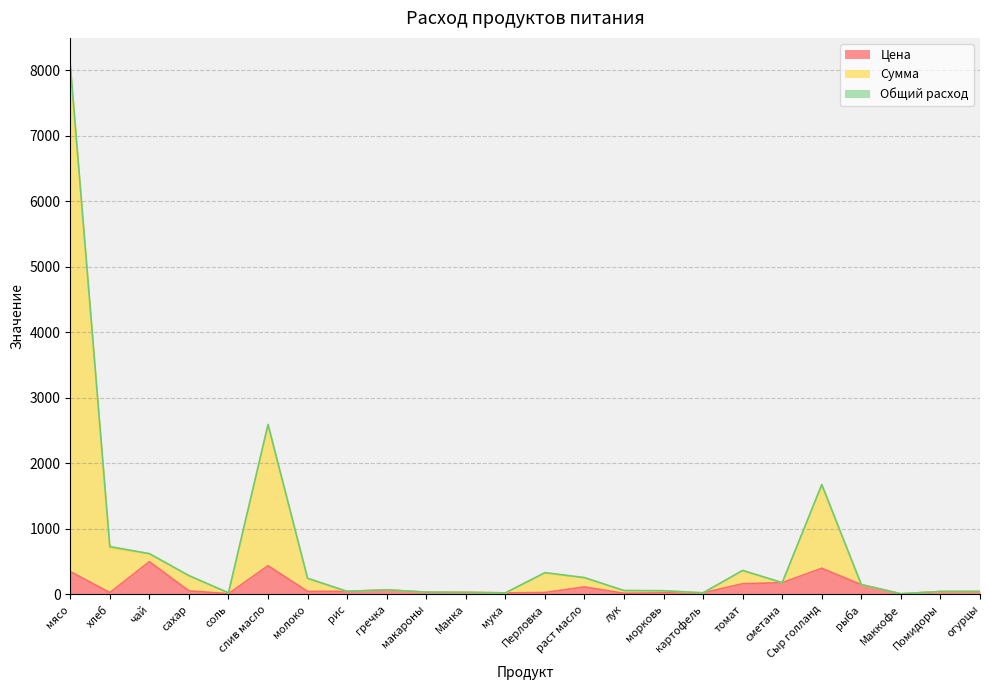

What is the sum of the Цена values at хлеб and картофель?

53.6